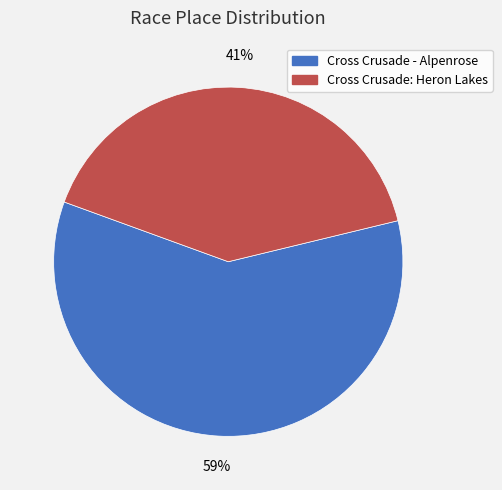

What percentage is the Cross Crusade: Heron Lakes slice, to the nearest percent?

41%